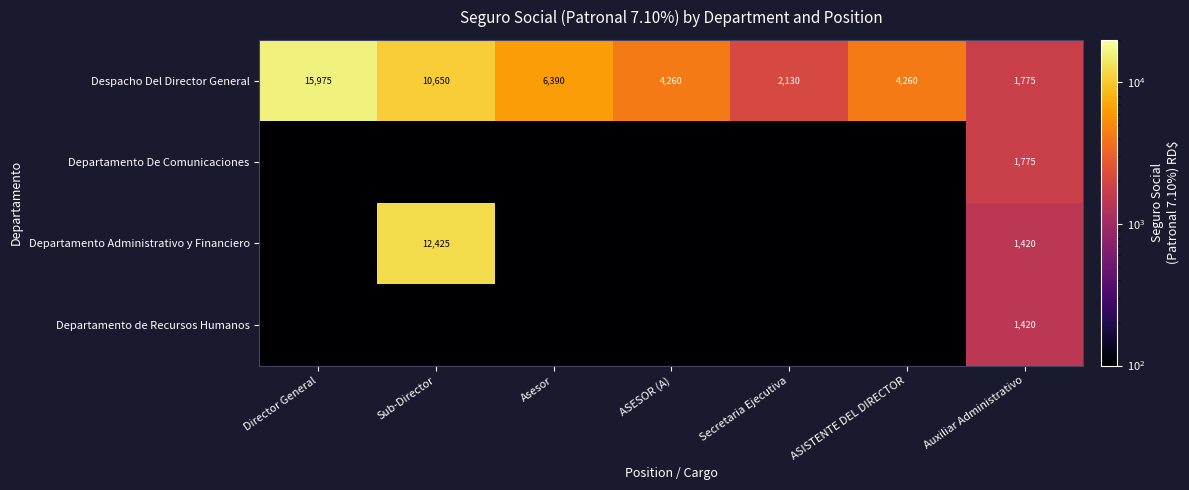

What is the greatest value displayed?

15975.0